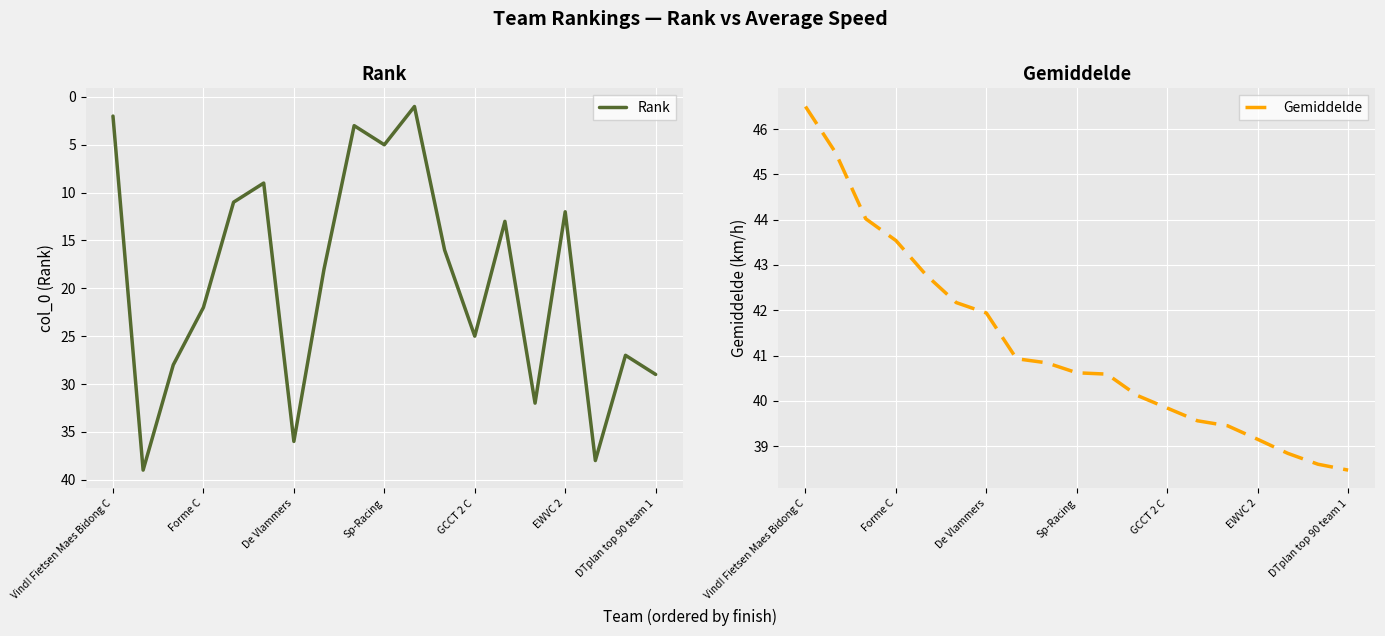

True or false: Rank and Gemiddelde intersect in this chart.

False